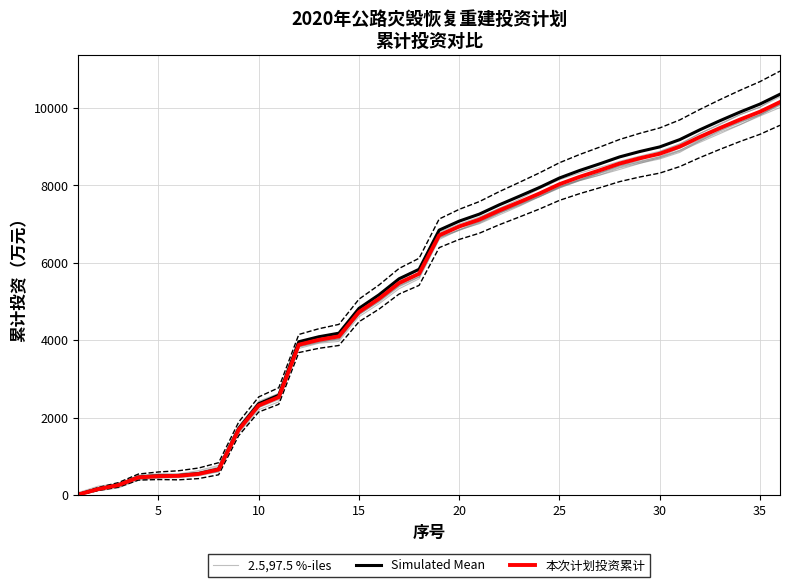

After their last crossing, which series has the higher values: 2.5,97.5 %-iles or Simulated Mean?

Simulated Mean